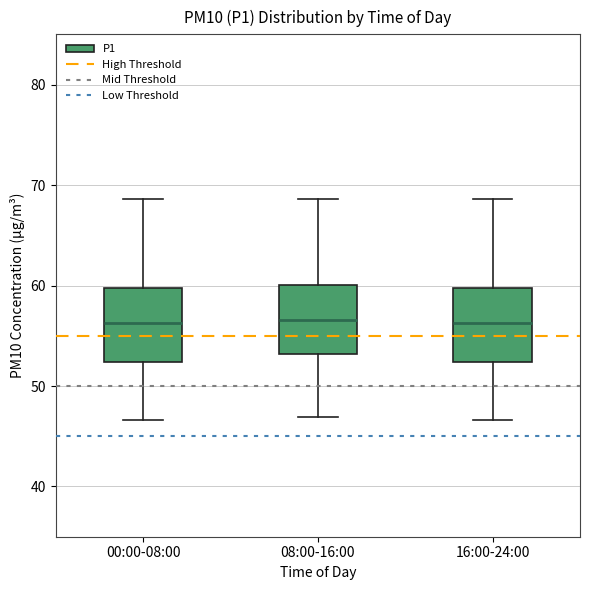

Reading left to right, transcribe this box plot: for each box, give where its median line is, the range the box spans, and where its two whiskers end, as read against the y-axis. The values are not printed on the chart, so give them approximately, as read against the axis.

00:00-08:00: median 56, box 52 to 60, whiskers 47 to 69
08:00-16:00: median 57, box 53 to 60, whiskers 47 to 69
16:00-24:00: median 56, box 52 to 60, whiskers 47 to 69